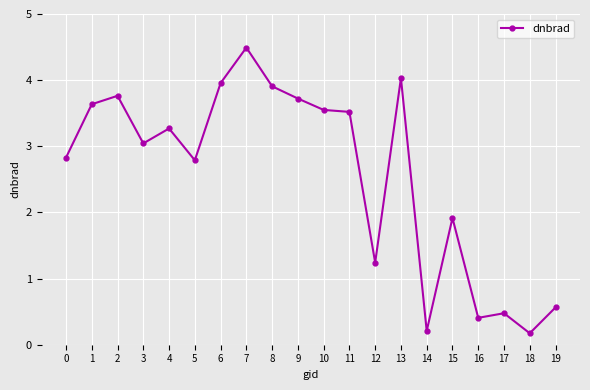

What is the difference between the maximum and minimum values?

4.3